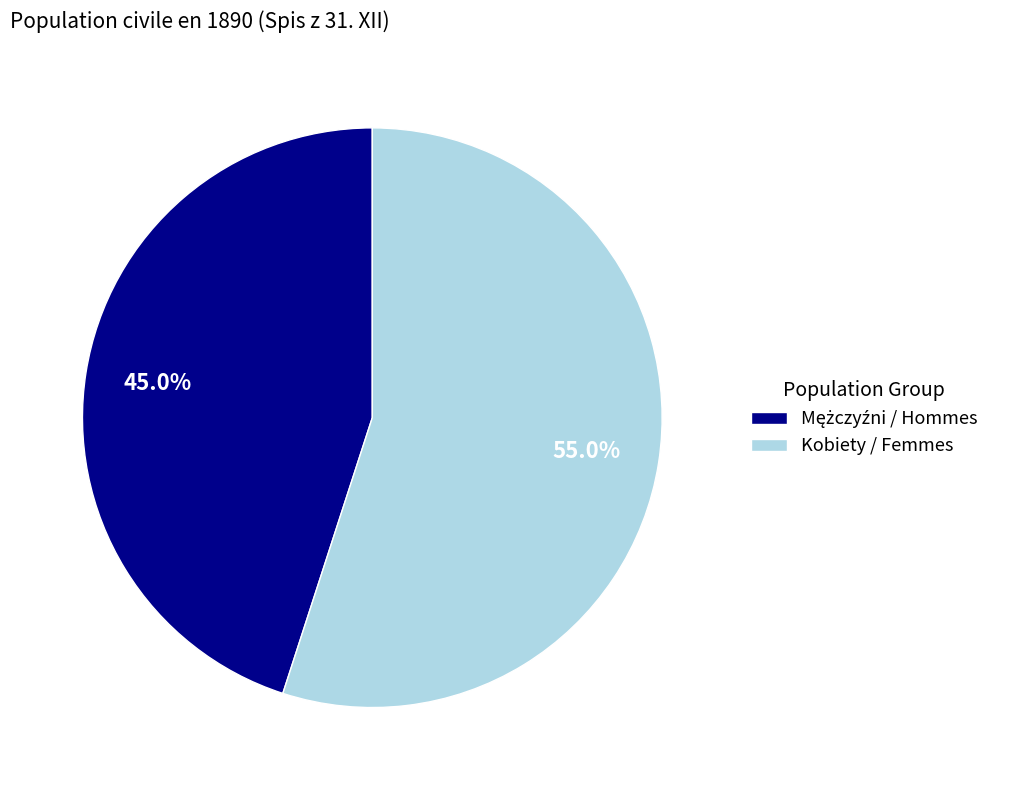

Which category accounts for the majority?

Kobiety / Femmes